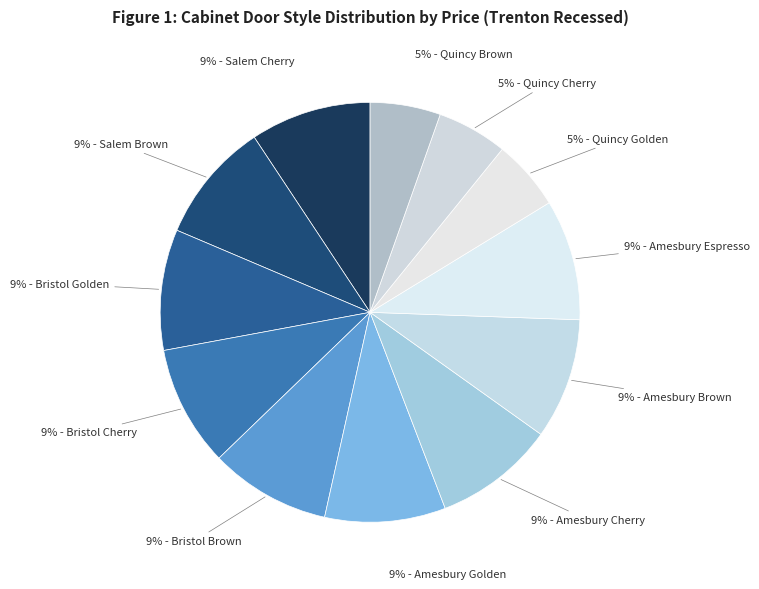

To the nearest percent, what is the difference between the largest and smallest slice percentages?

4%